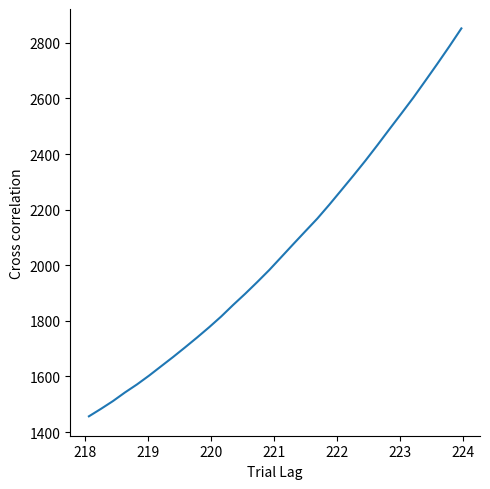

What is the maximum value shown in the chart?

2851.8